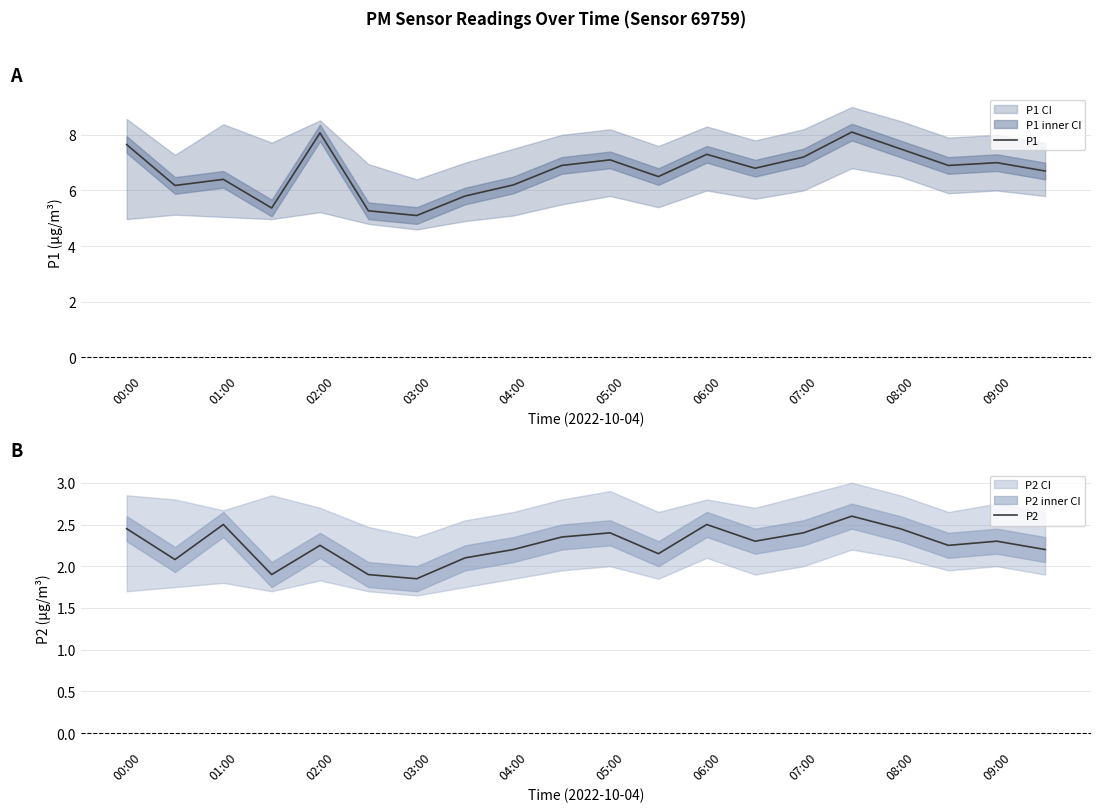

What is the highest value of the P1 series?

8.1